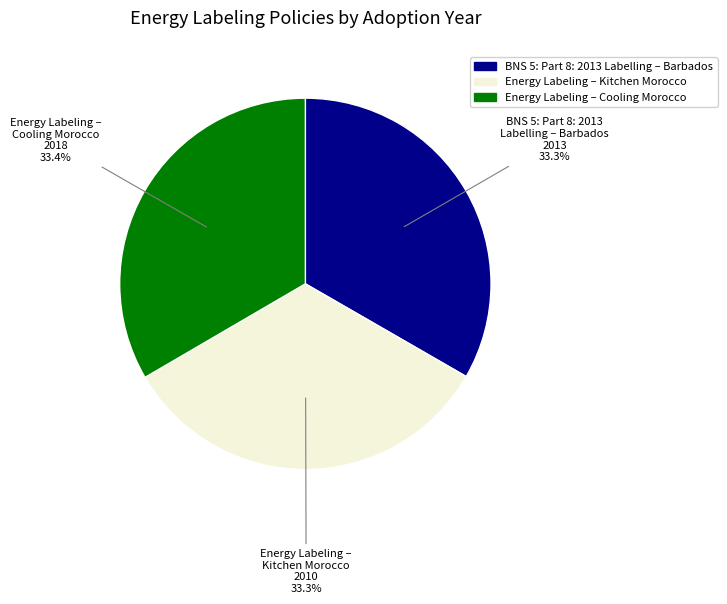

Count the number of slices in the pie.

3